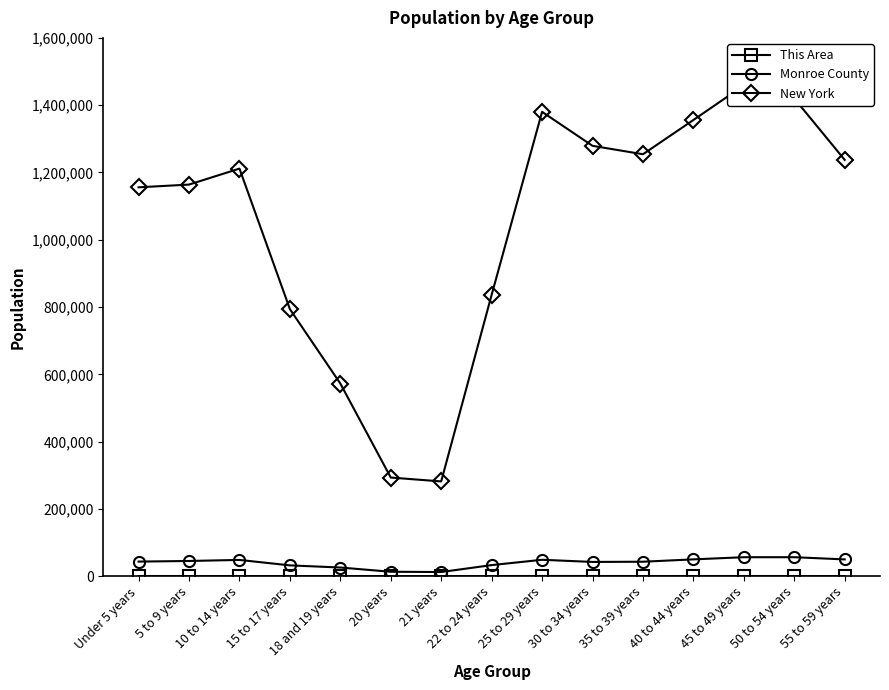

How many values in the Monroe County series are below 43282?

7